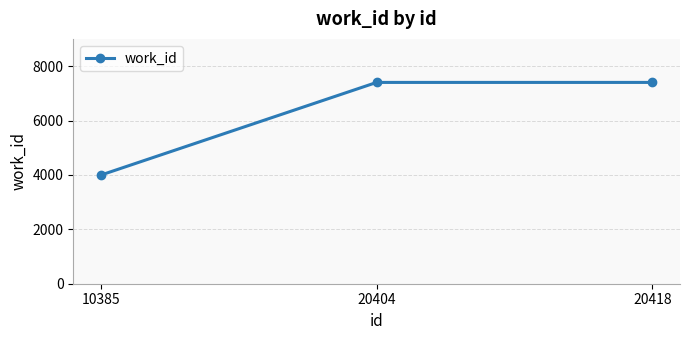

How many series are shown in this chart?

1